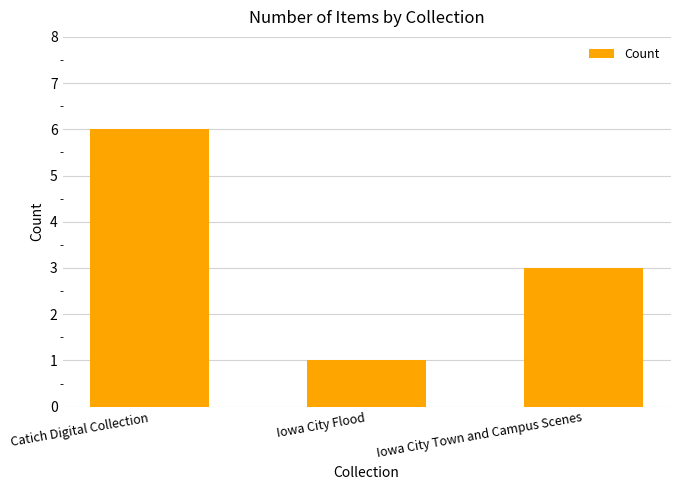

What is the average value?

3